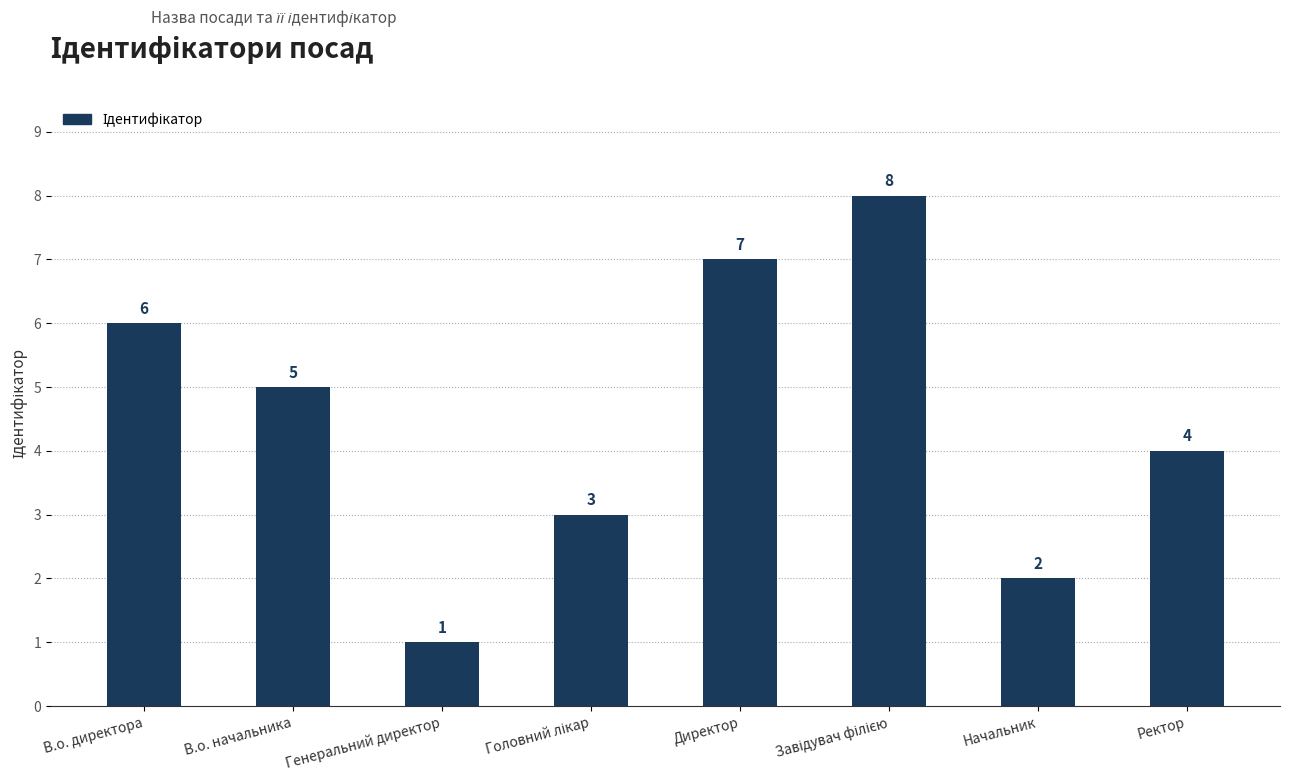

What is the value of the 1st bar from the left?

6